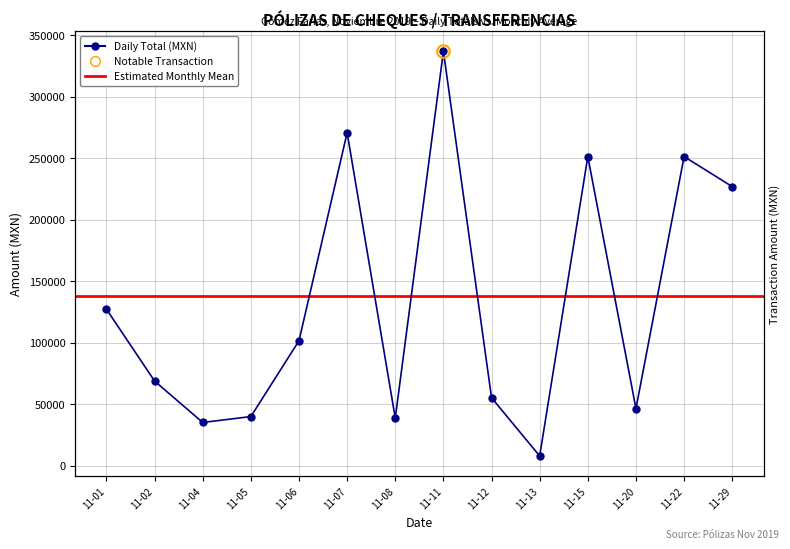

Between 11-20 and 11-02, which is larger?

11-02